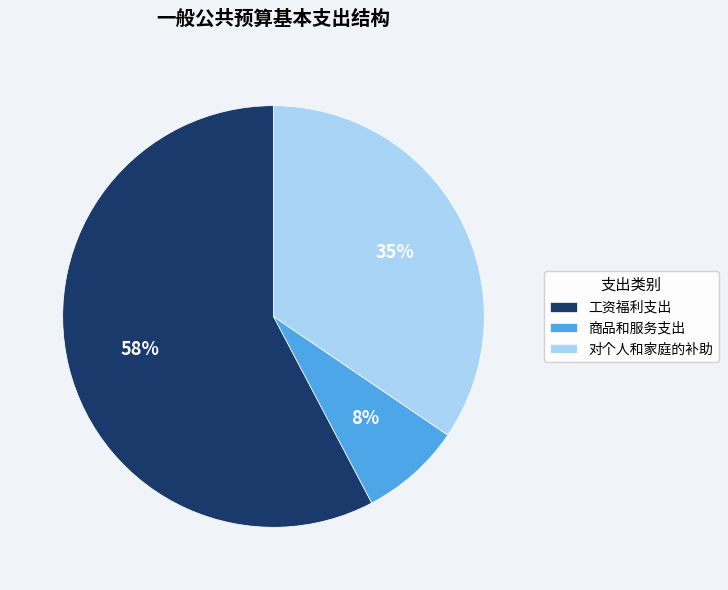

Which category has the smallest portion of the pie?

商品和服务支出